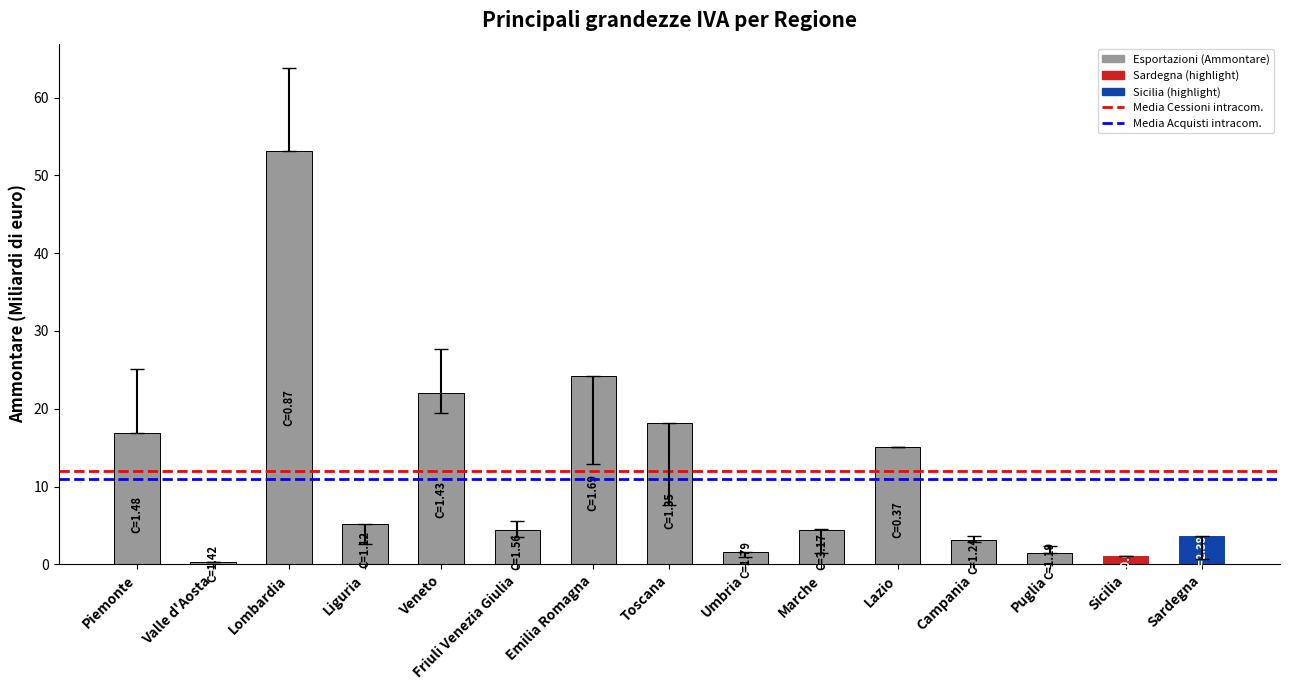

What position from the right is Lazio?

5